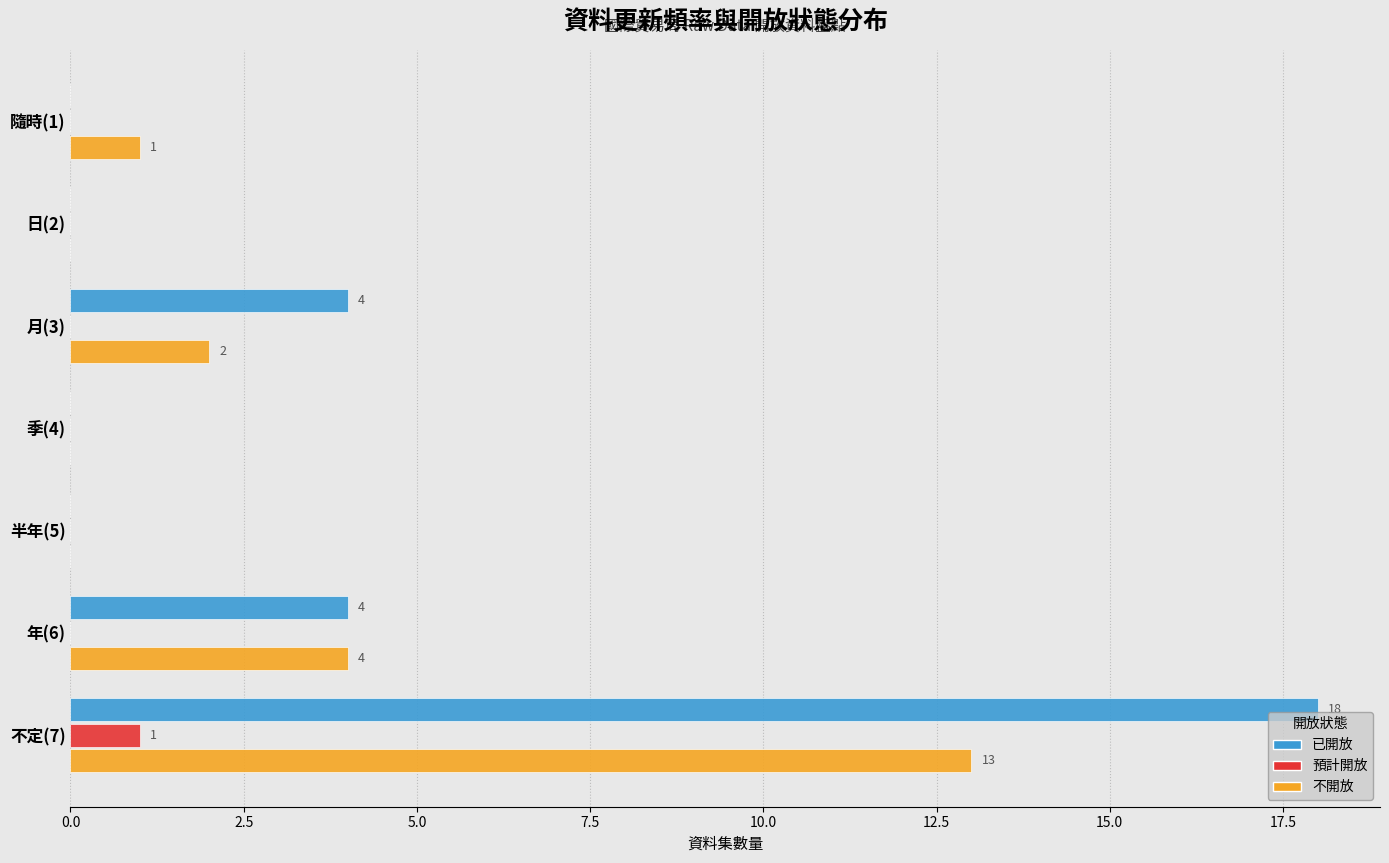

What is the sum of all 不開放 values?

20